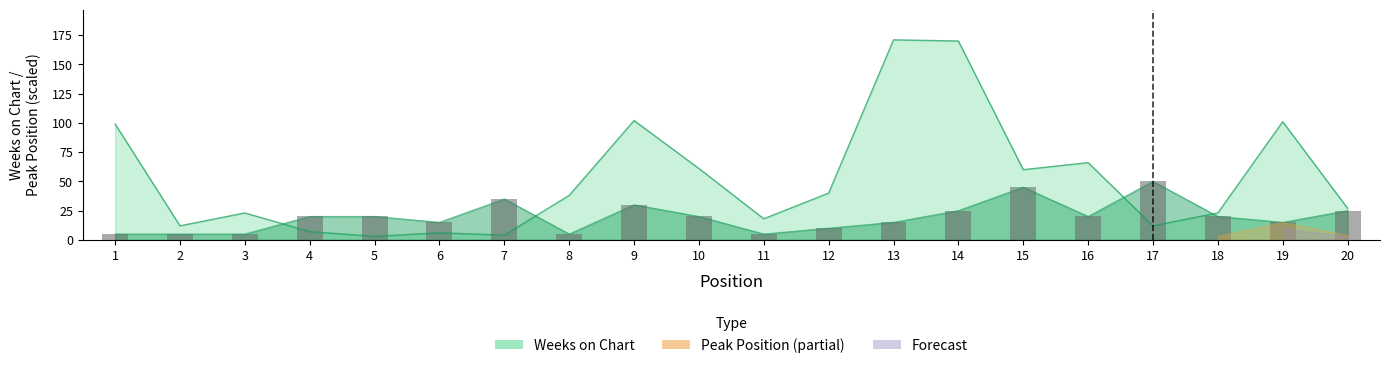

What is the total value across all series at 7?

39